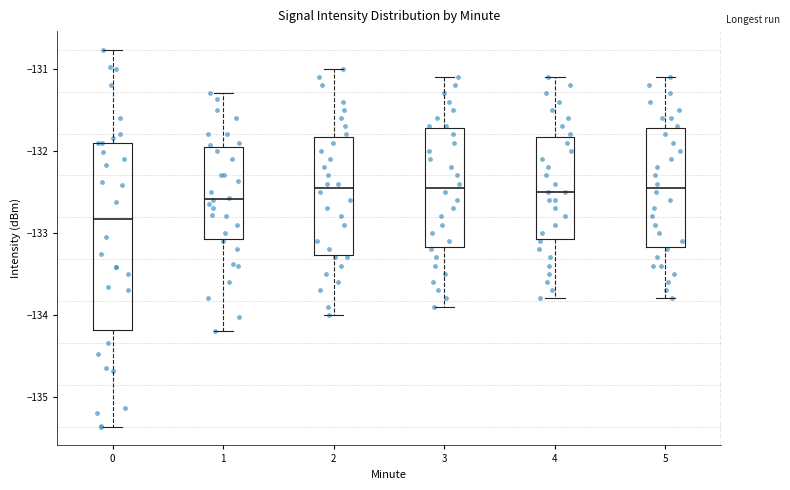

Which box is the tallest, from its lower edge to its upper edge?

0